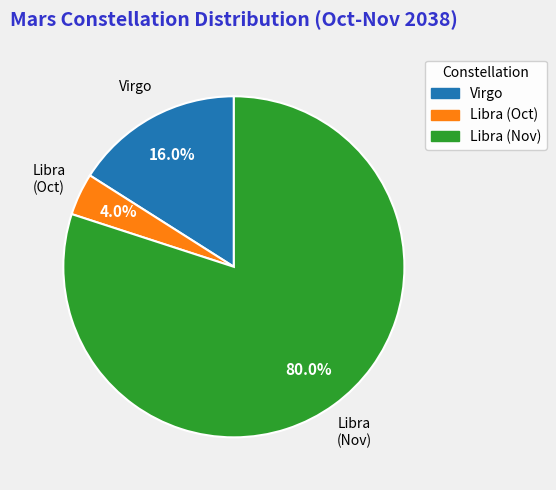

Between Libra (Nov) and Libra (Oct), which is larger?

Libra (Nov)